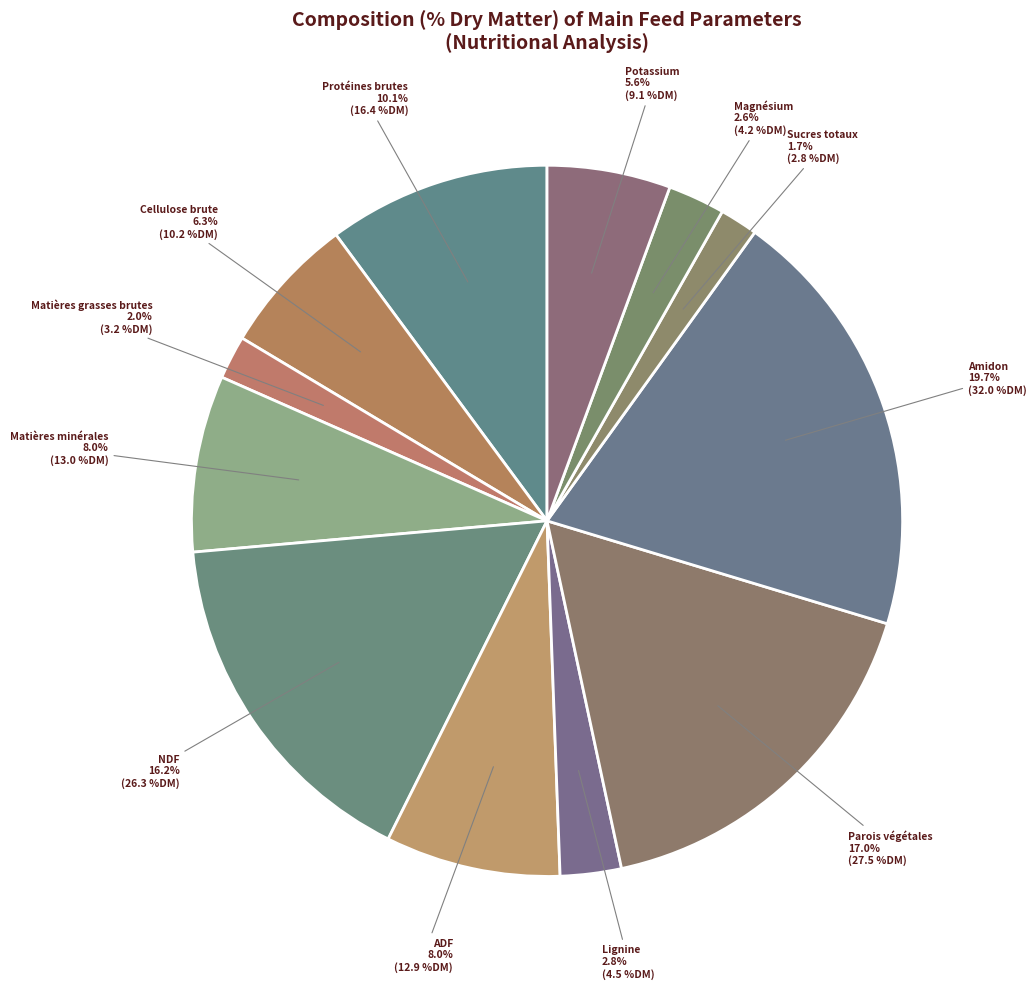

Does any single category account for the majority?

No